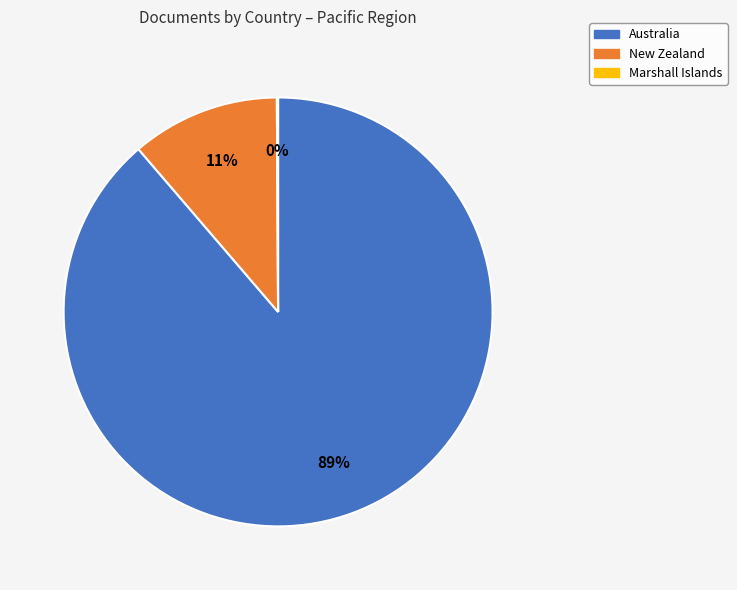

What is the largest slice in the pie chart?

Australia